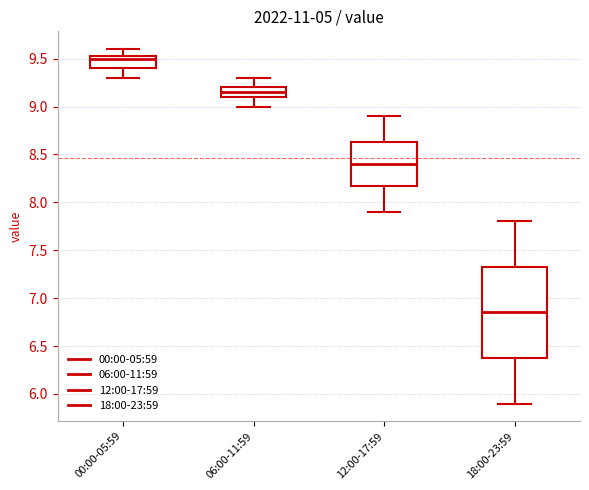

Comparing the boxes themselves (not the whiskers), which one is the tallest?

18:00-23:59